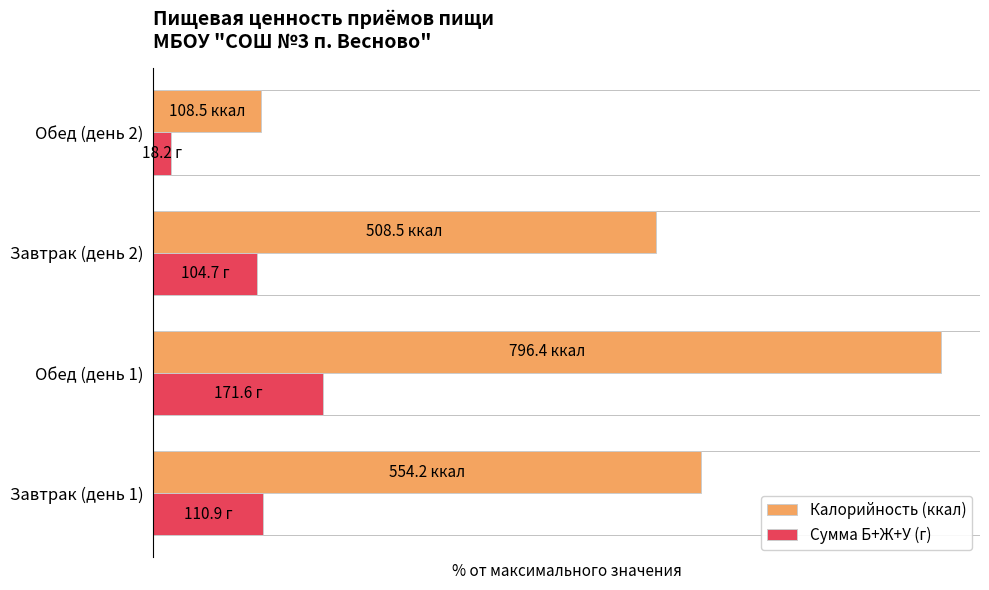

What are all the series names shown in the legend?

Калорийность (ккал), Сумма Б+Ж+У (г)